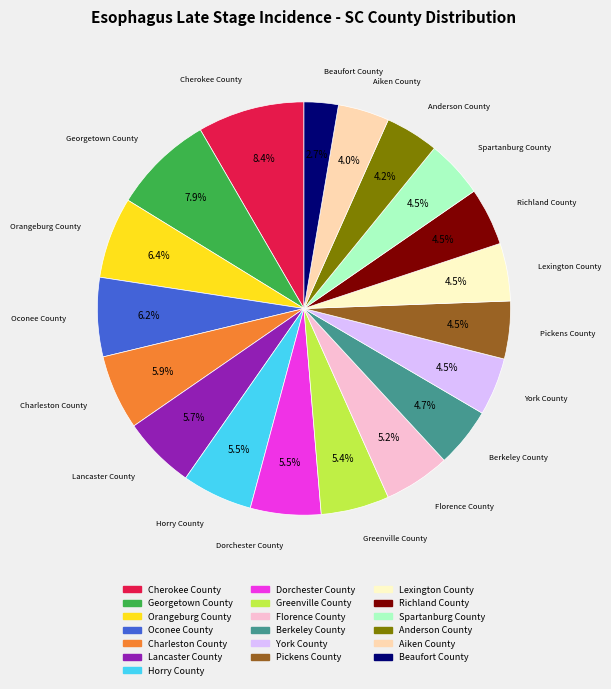

To the nearest percent, what is the average slice percentage?

5%